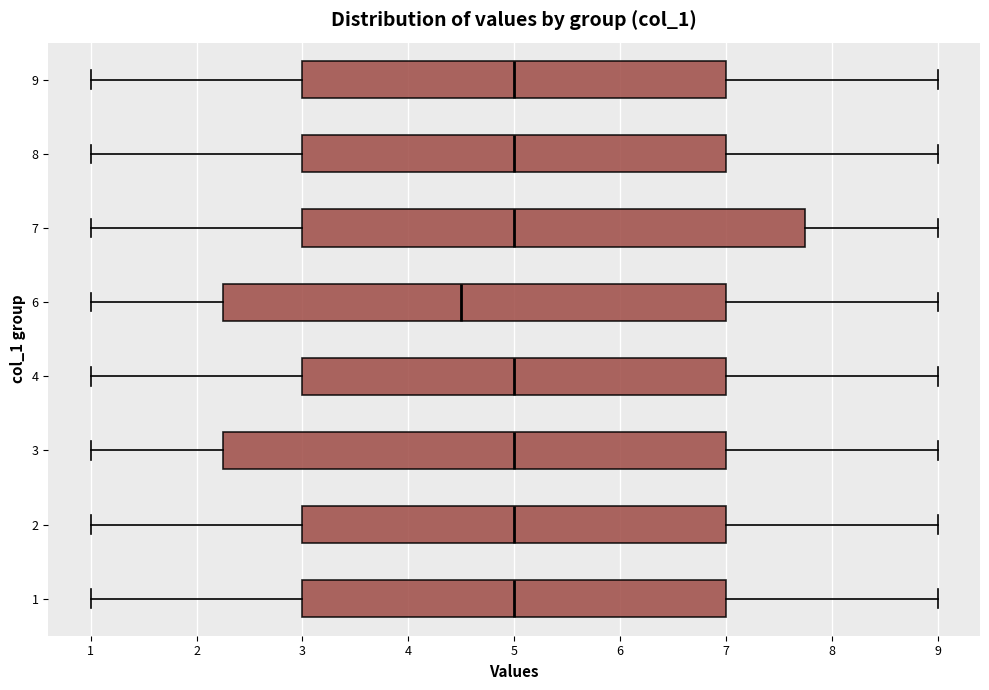

Where does the right whisker of the box at y = 3 end on the x-axis? The values are not printed on the chart, so give them approximately, as read against the axis.

9.0